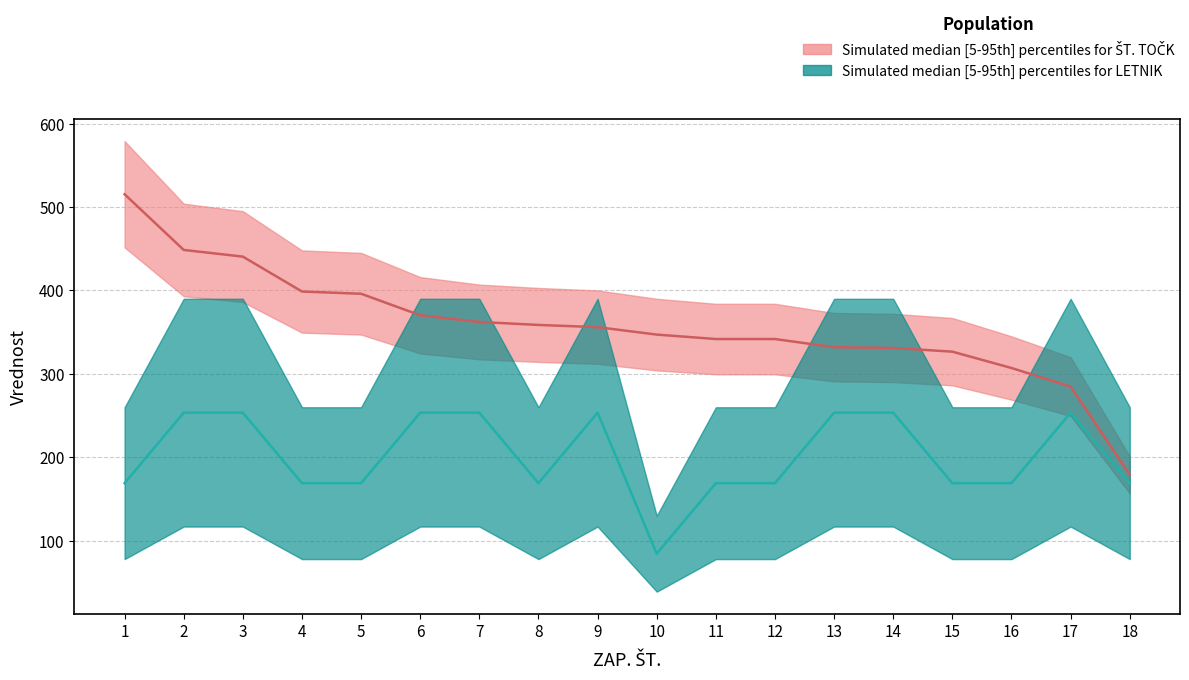

What is the approximate value of ŠT. TOČK at 9?

356.0